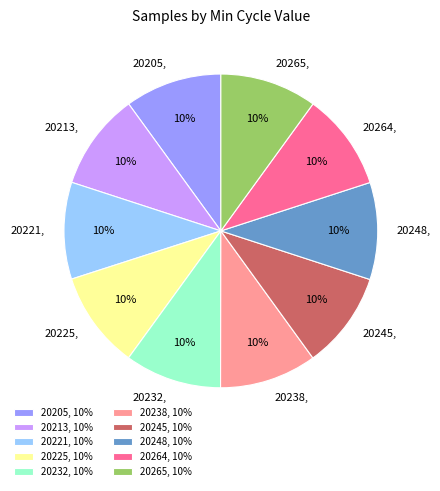

To the nearest percent, what percentage of the pie is 20265?

10%